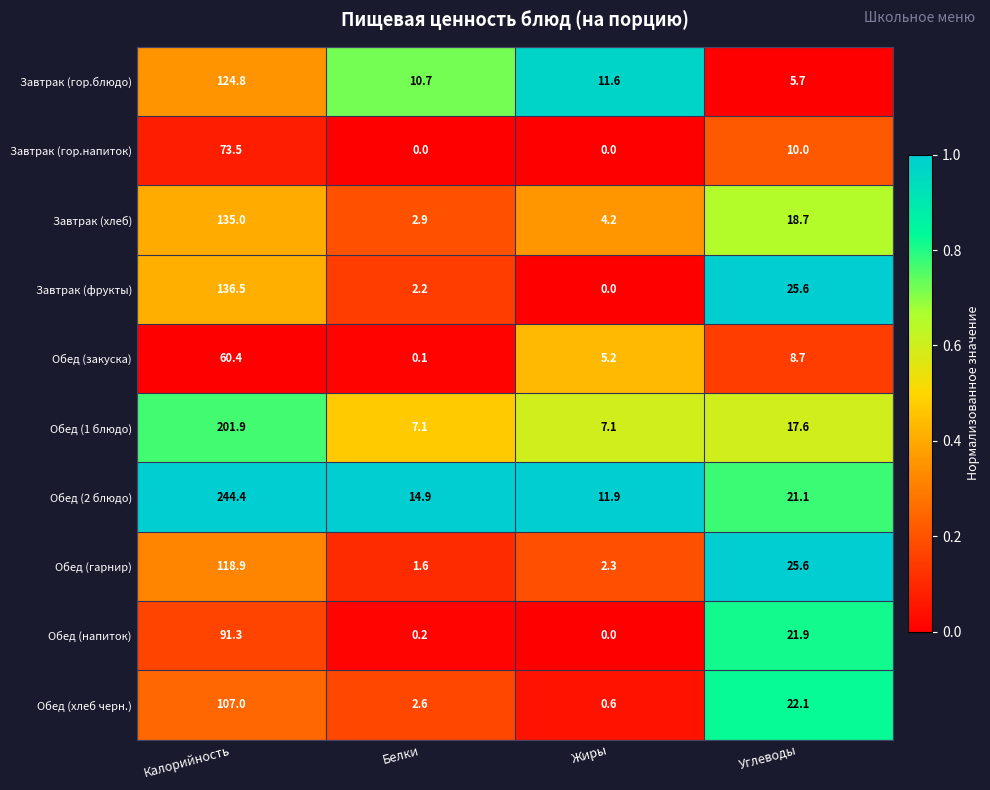

How many categories are shown in the chart?

4